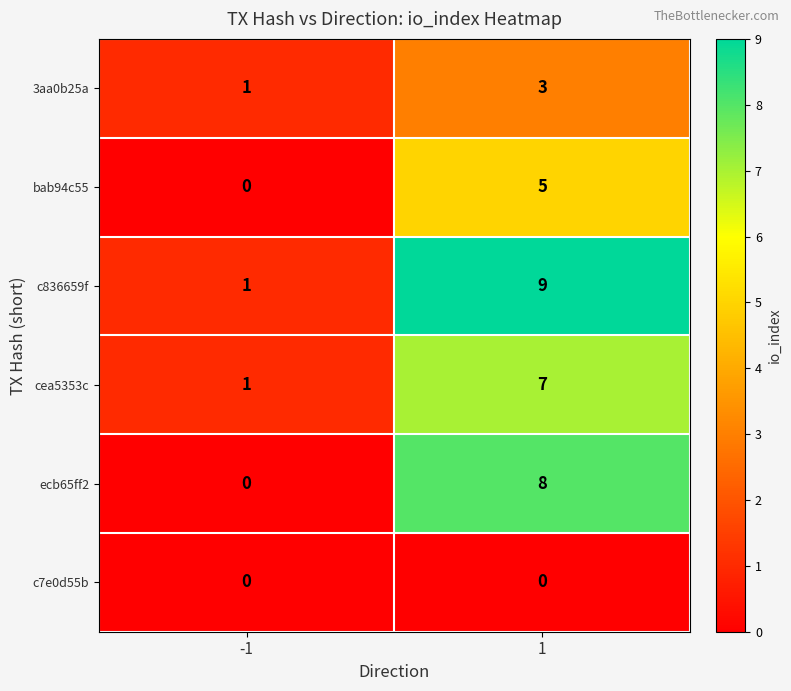

What is the highest value of the 3aa0b25a series?

3